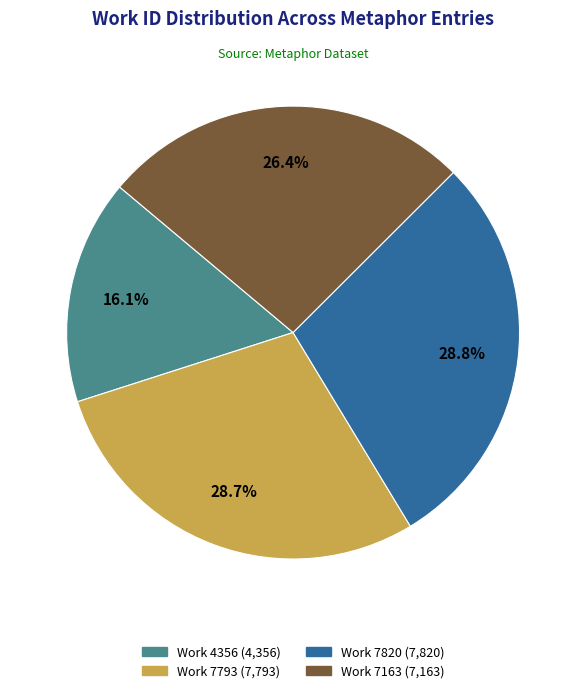

Do Work 4356 and Work 7163 together represent more than half of the pie?

No